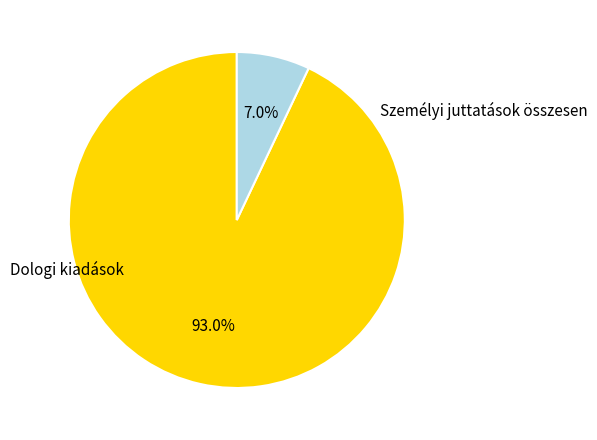

Does any single category account for the majority?

Yes